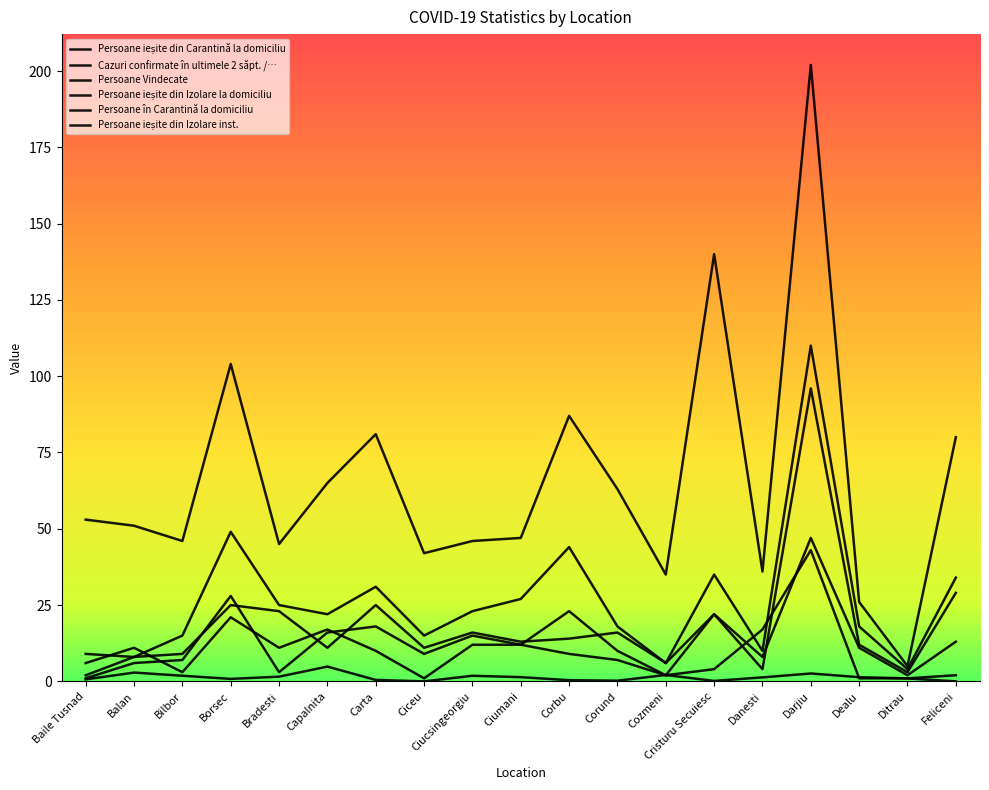

At Baile Tusnad, list the series in order from smallest to largest.

Cazuri confirmate în ultimele 2 săpt. /…, Persoane ieșite din Izolare inst., Persoane ieșite din Izolare la domiciliu, Persoane în Carantină la domiciliu, Persoane Vindecate, Persoane ieșite din Carantină la domiciliu